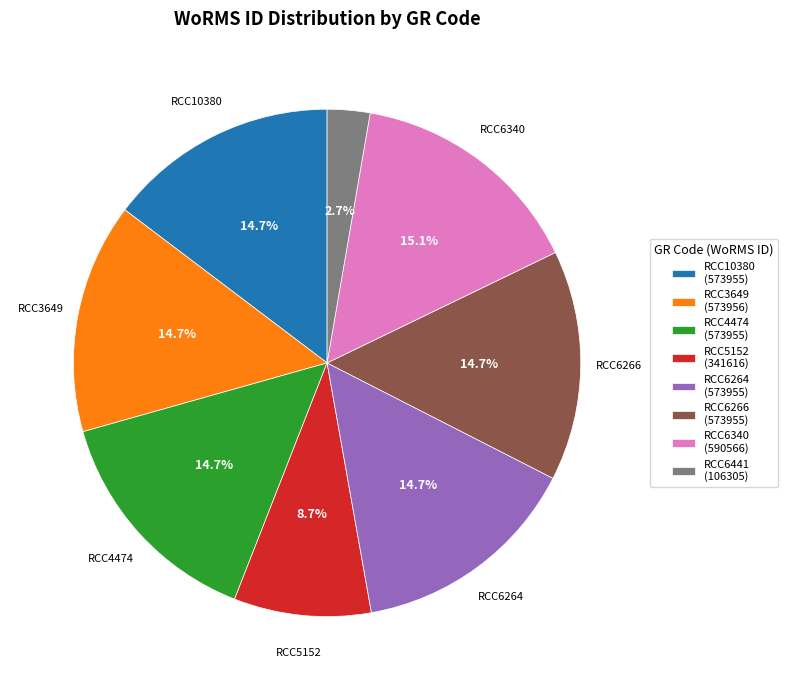

Does RCC6264 represent more than half of the total?

No